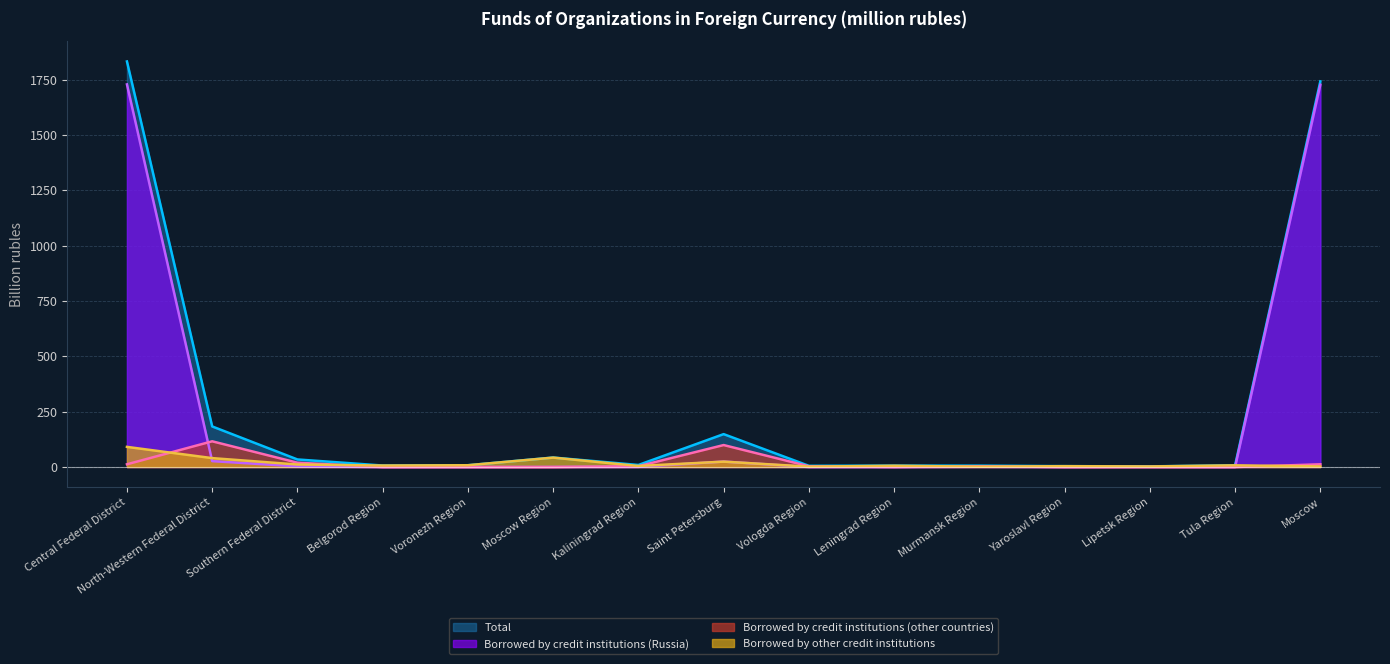

Rank the categories by Borrowed by credit institutions (Russia) value from lowest to highest.

Leningrad Region, Voronezh Region, Tula Region, Belgorod Region, Yaroslavl Region, Vologda Region, Moscow Region, Lipetsk Region, Kaliningrad Region, Murmansk Region, Southern Federal District, Saint Petersburg, North-Western Federal District, Moscow, Central Federal District